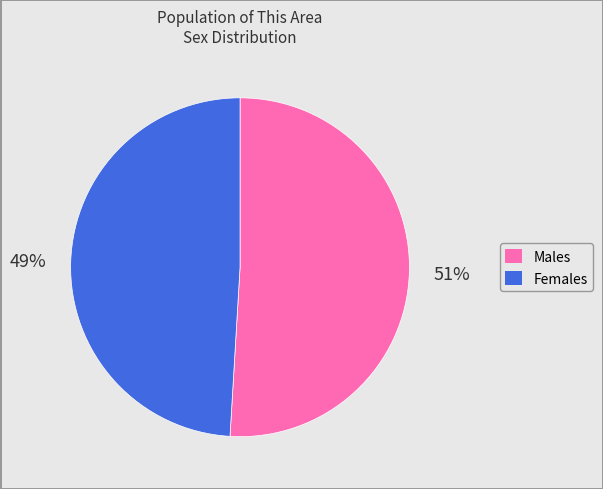

Does any single category account for the majority?

Yes